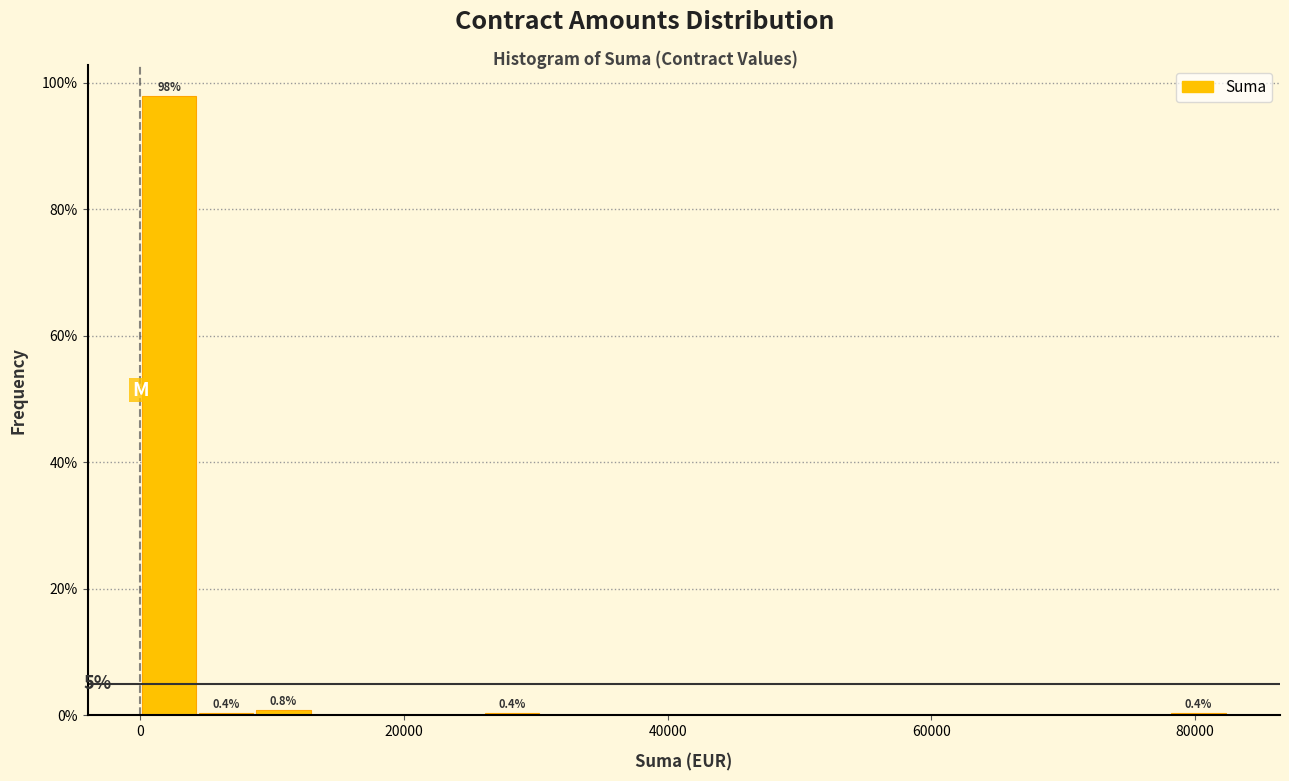

Around what value on the x-axis is the tallest bar? Give the approximate position of its centre, as read against the axis.

2000